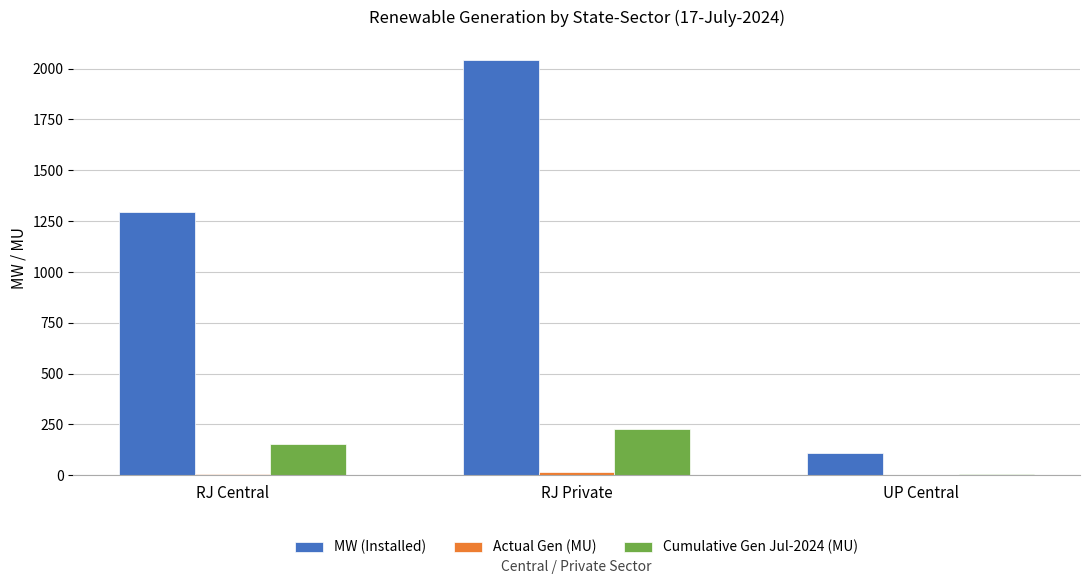

At which category does the chart reach its peak across all series?

RJ Private